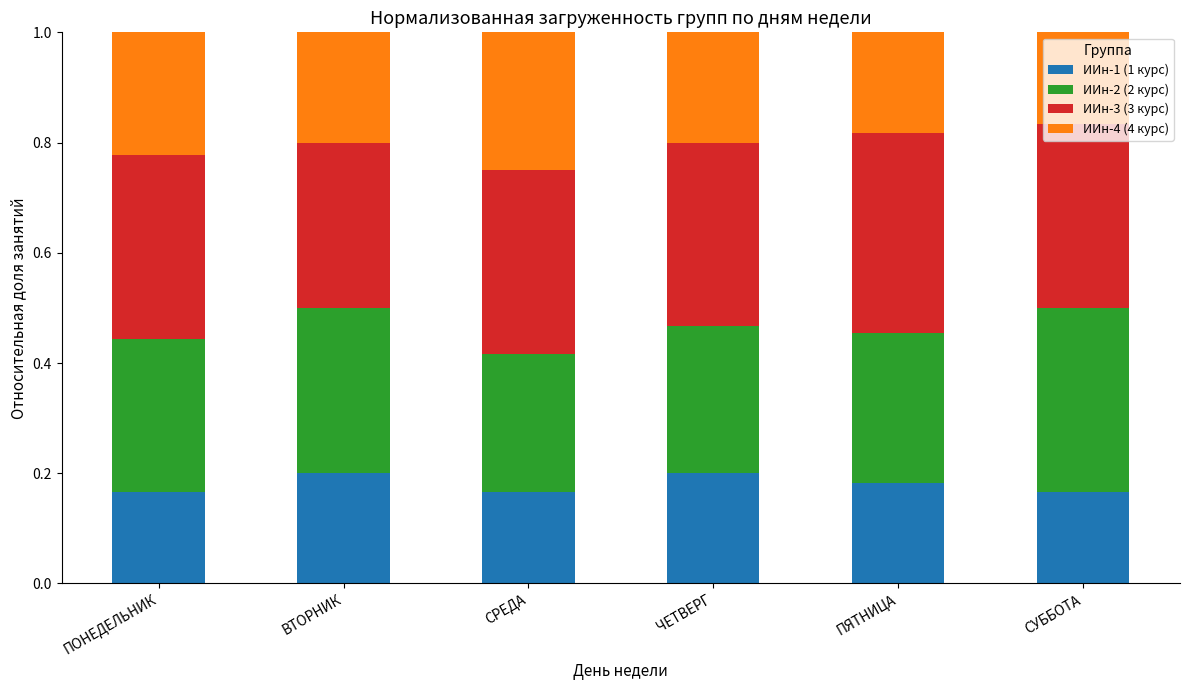

What is the total value across all series at ЧЕТВЕРГ?

1.0